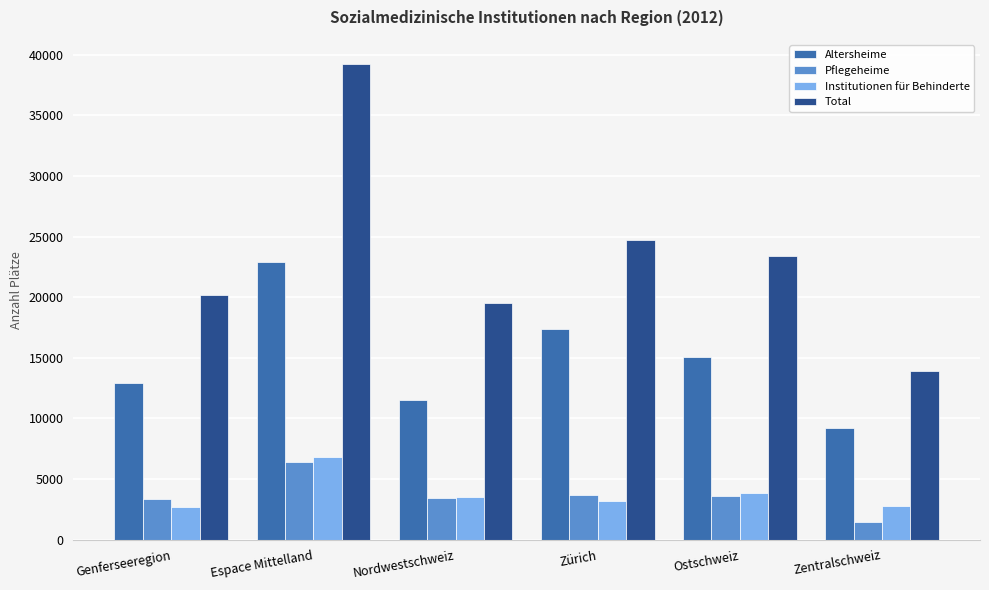

What is the spread (max minus min) of values at Ostschweiz?

19763